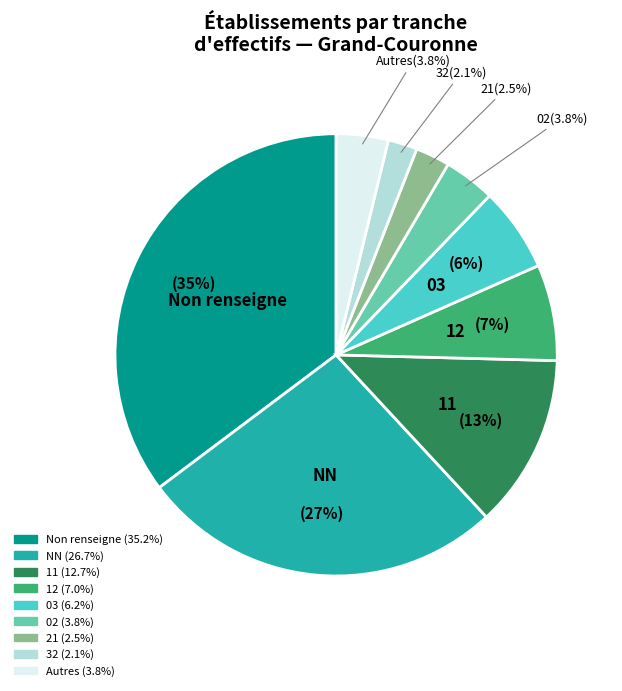

Combined, what portion of the pie is 03 and 11?

18.9%